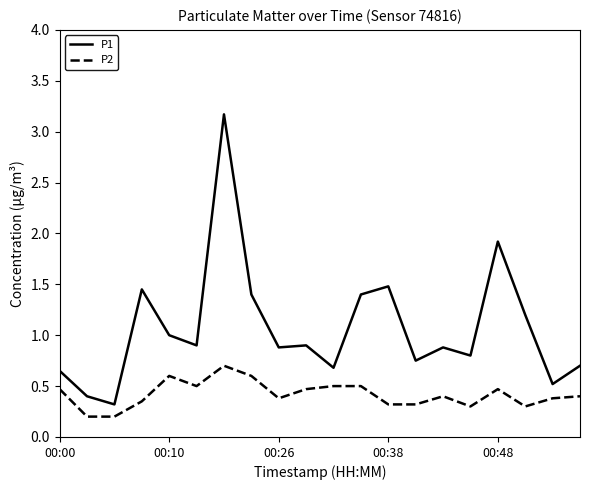

List the series in order of their peak value, lowest first.

P2, P1